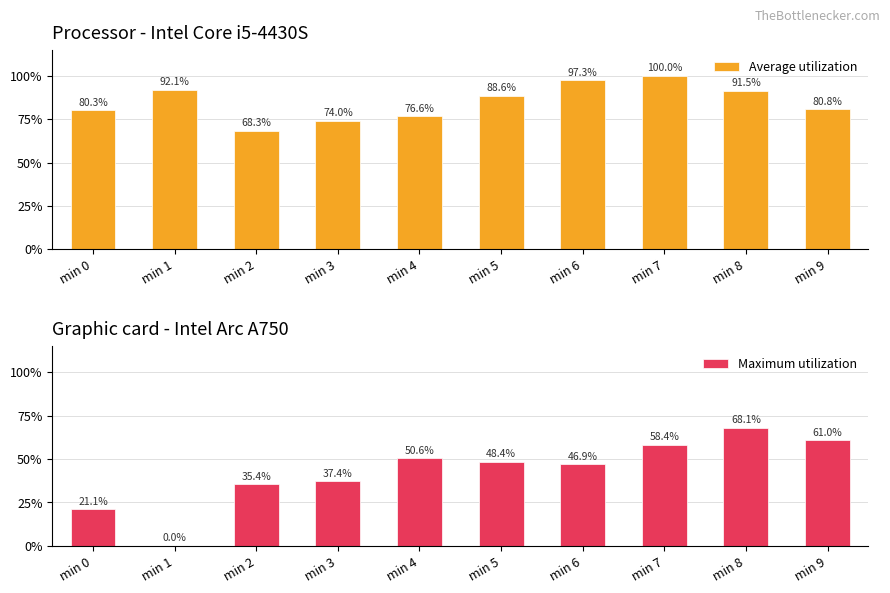

At min 4, list the series in order from smallest to largest.

Maximum utilization, Average utilization